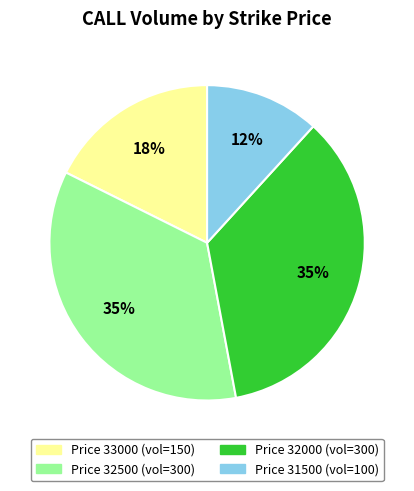

How many segments does this pie chart have?

4